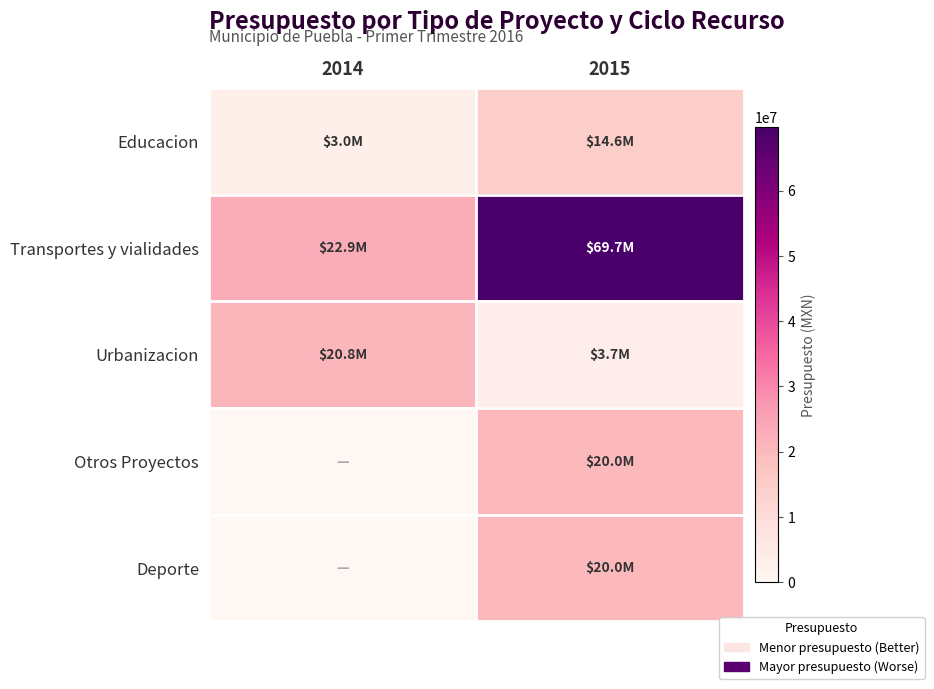

Reading right to left, what are all the values shown in this chart?

Educacion: 2015=14611717.5	2014=3049094.9
Transportes y vialidades: 2015=69744727.6	2014=22900000.0
Urbanizacion: 2015=3666091.6	2014=20800000.0
Otros Proyectos: 2015=20000000.0	2014=0.0
Deporte: 2015=19980000.0	2014=0.0